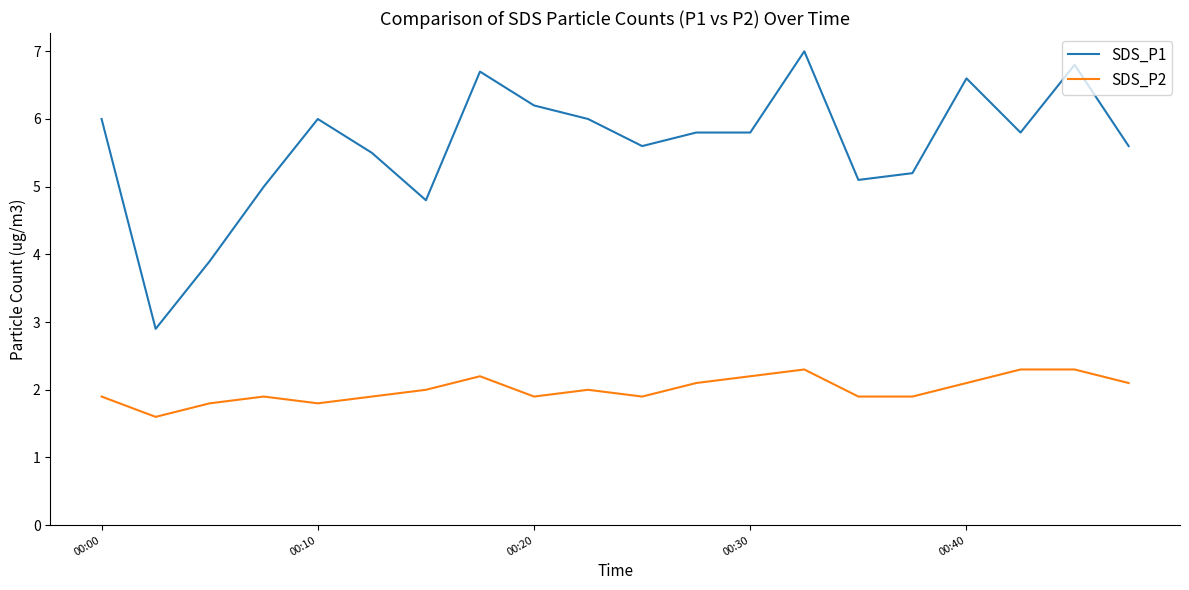

What is the sum of all SDS_P1 values?

112.3